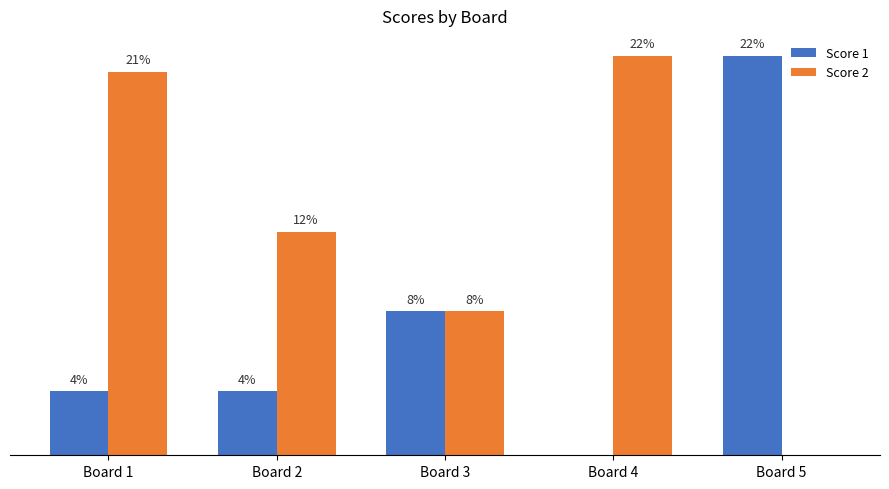

Rank the series by their average value, from lowest to highest.

Score 1, Score 2